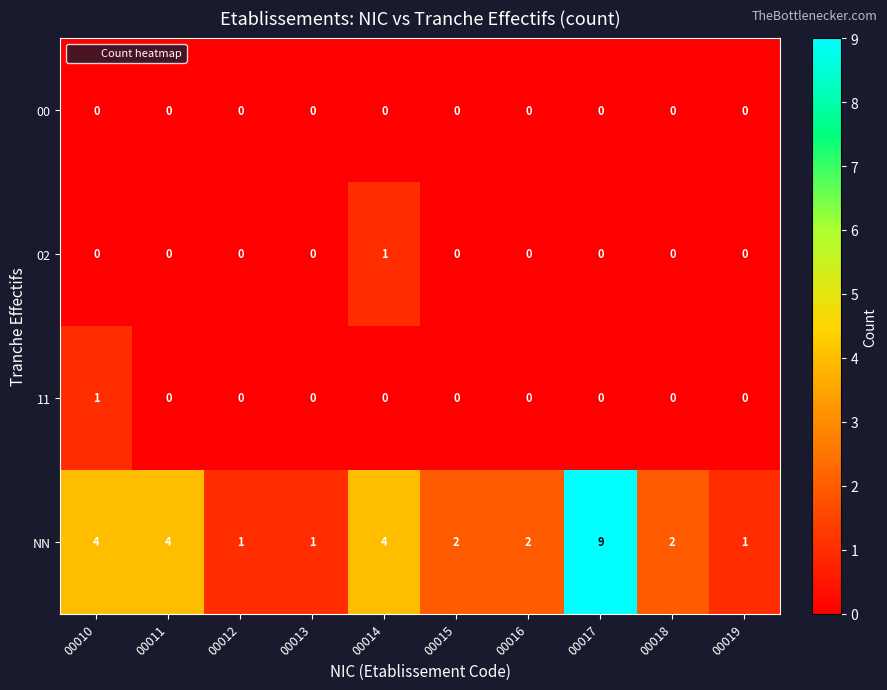

What is the maximum value shown in the chart?

9